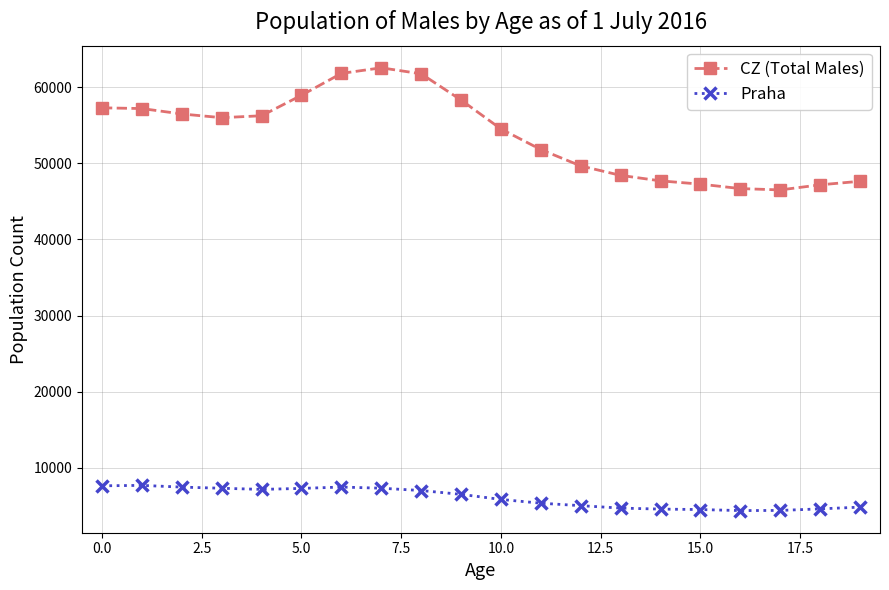

What is the average value of the CZ (Total Males) series?

53689